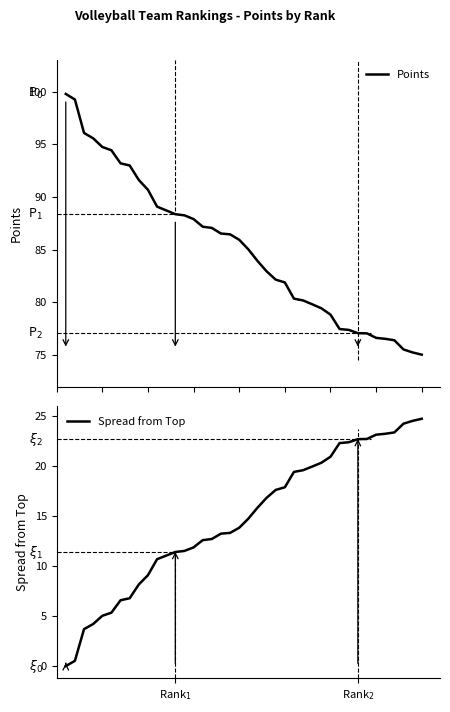

True or false: Spread from Top and Points intersect in this chart.

False